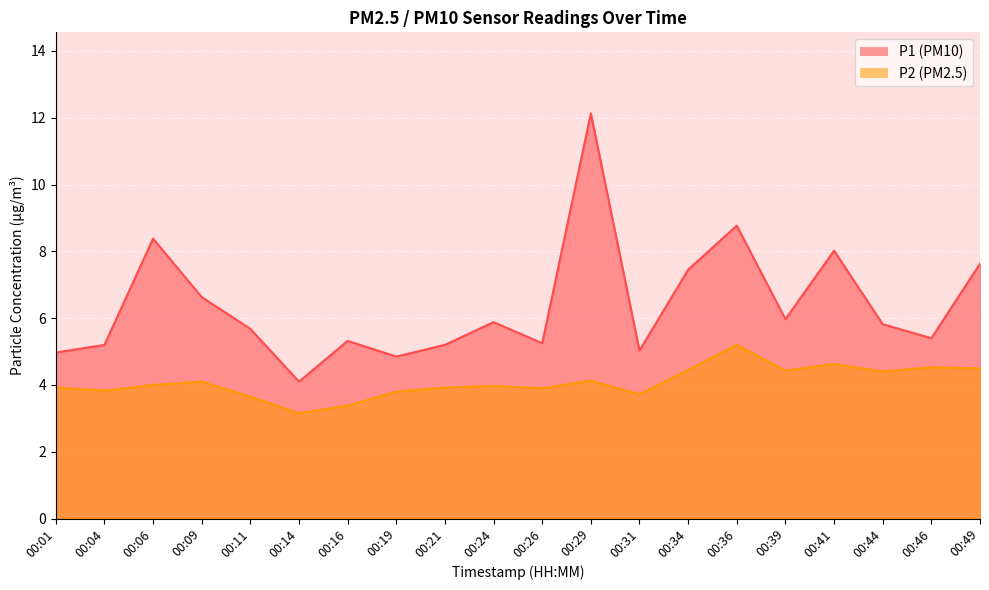

True or false: P1 and P2 cross at least once.

False